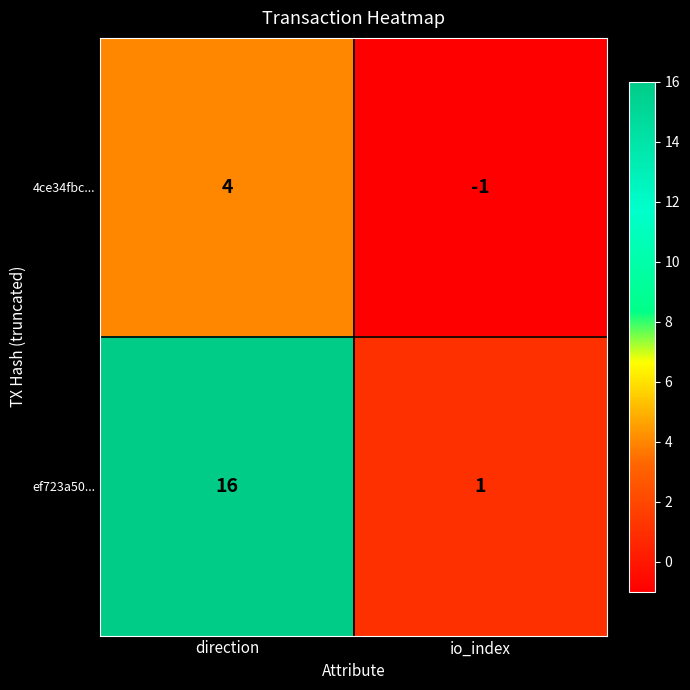

The 4ce34fbc... series shows -1 at io_index. True or false?

True